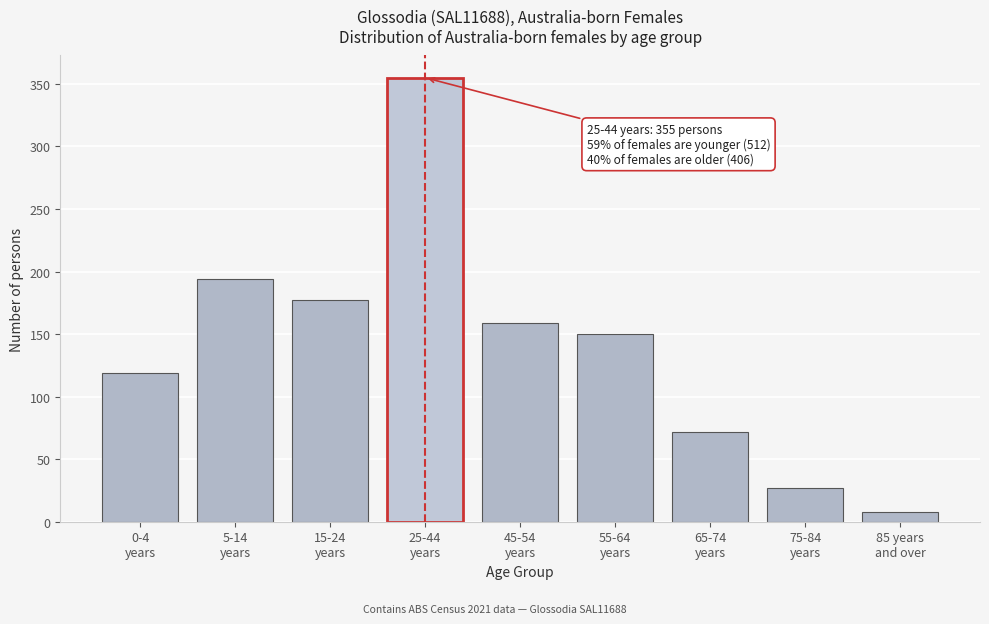

Reading left to right, what are all the values shown in this chart?

119	194	177	355	159	150	72	27	8